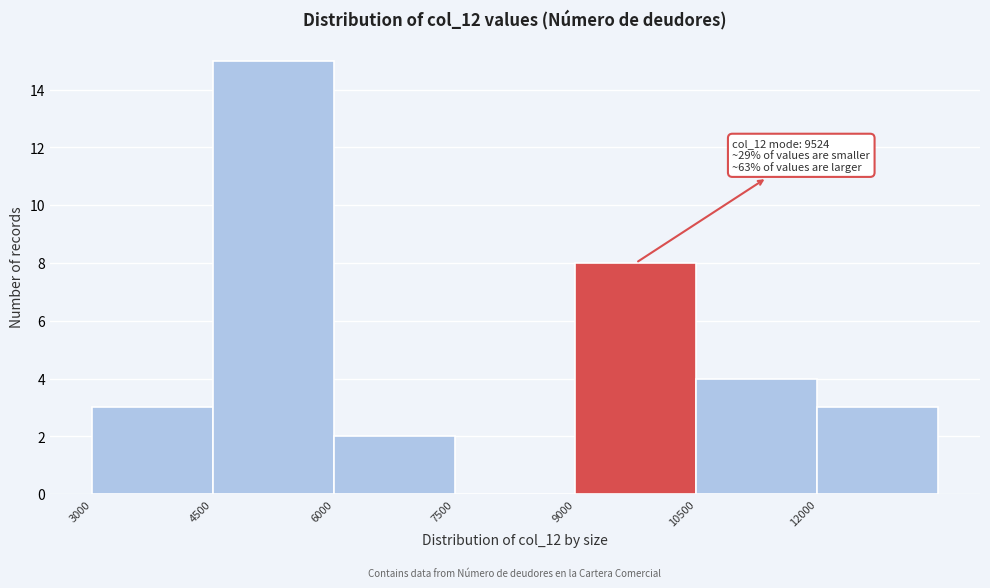

Over which range of the x-axis is the bar tallest?

4500 to 6000